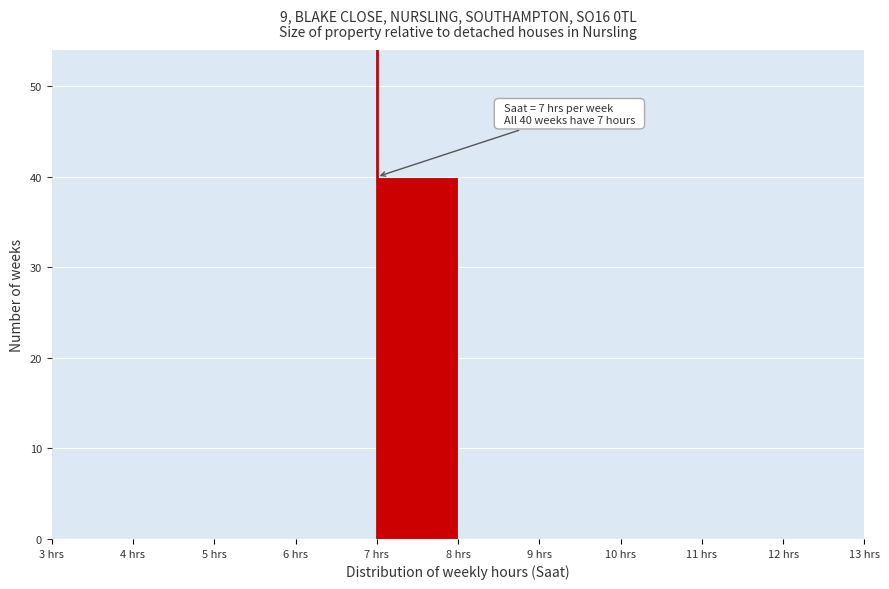

Over which range of the x-axis is the bar tallest?

7 to 8